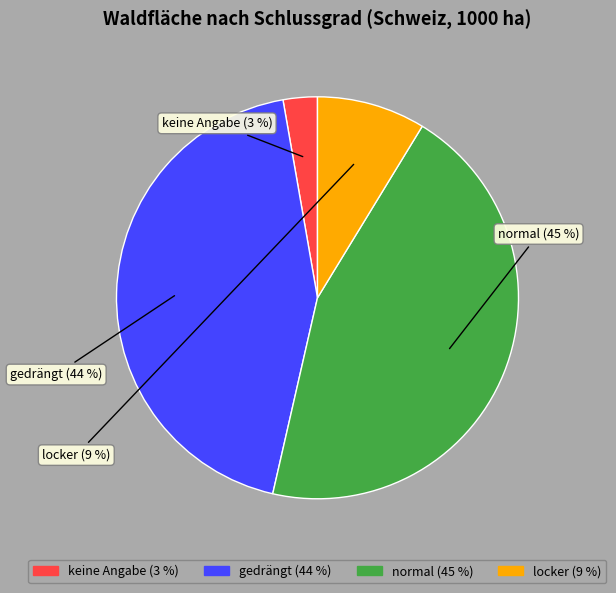

Count the number of slices in the pie.

4